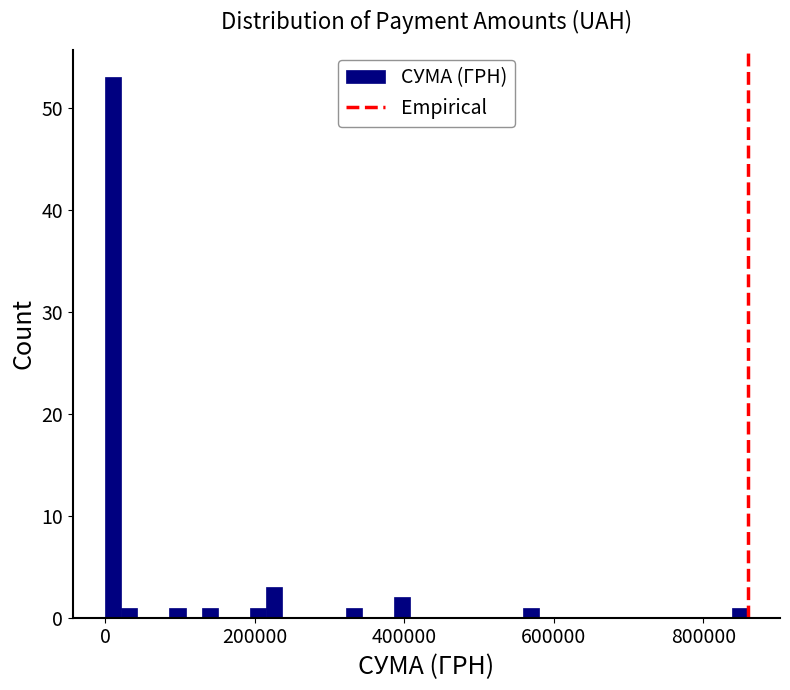

Read against the x-axis, roughly where is the centre of the tallest bar?

20000